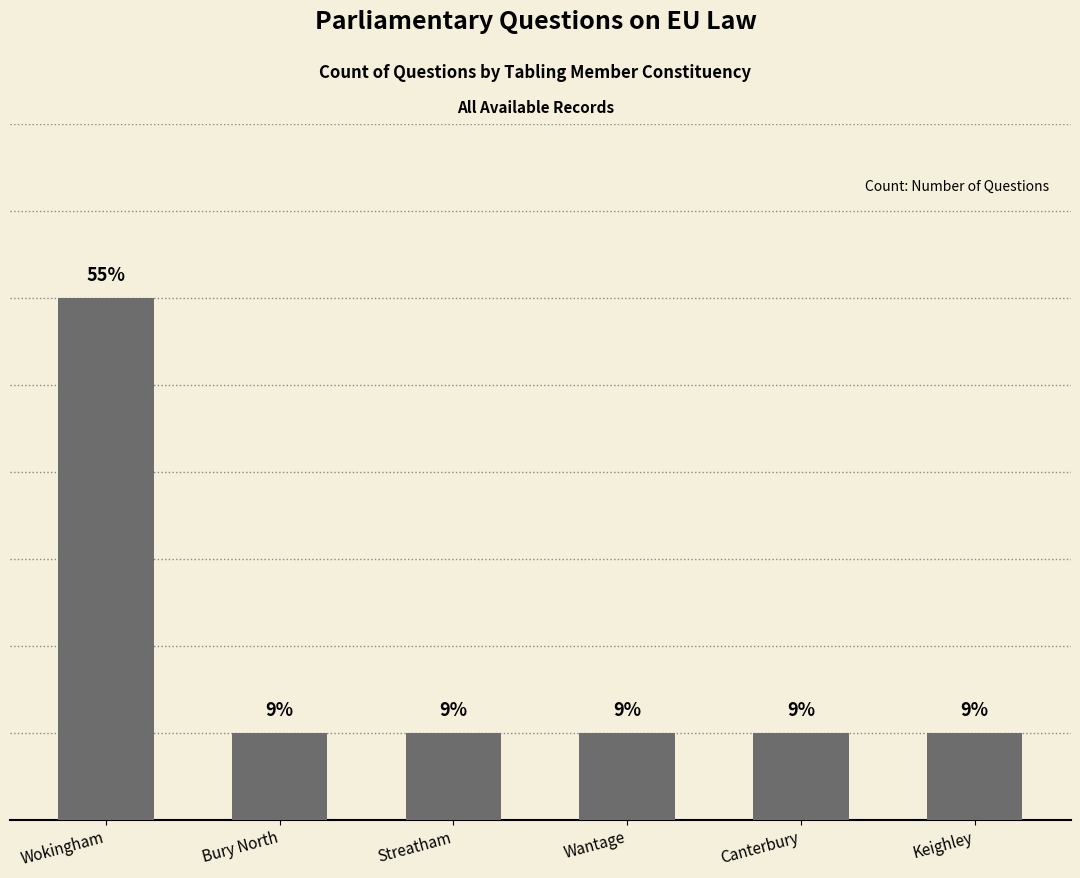

What is the label of the 1st bar from the right?

Keighley